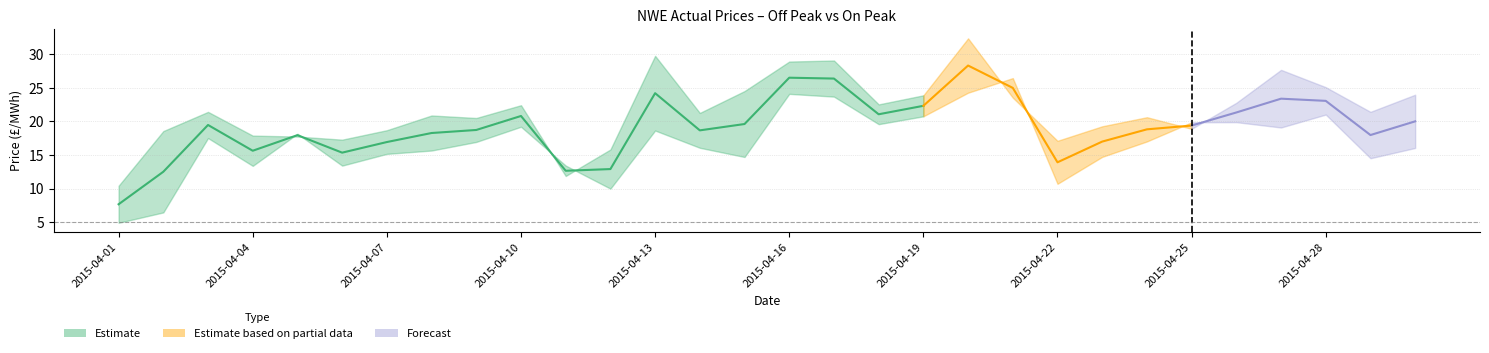

In Off Peak, how many points are higher than both neighbors (excluding endpoints)?

8